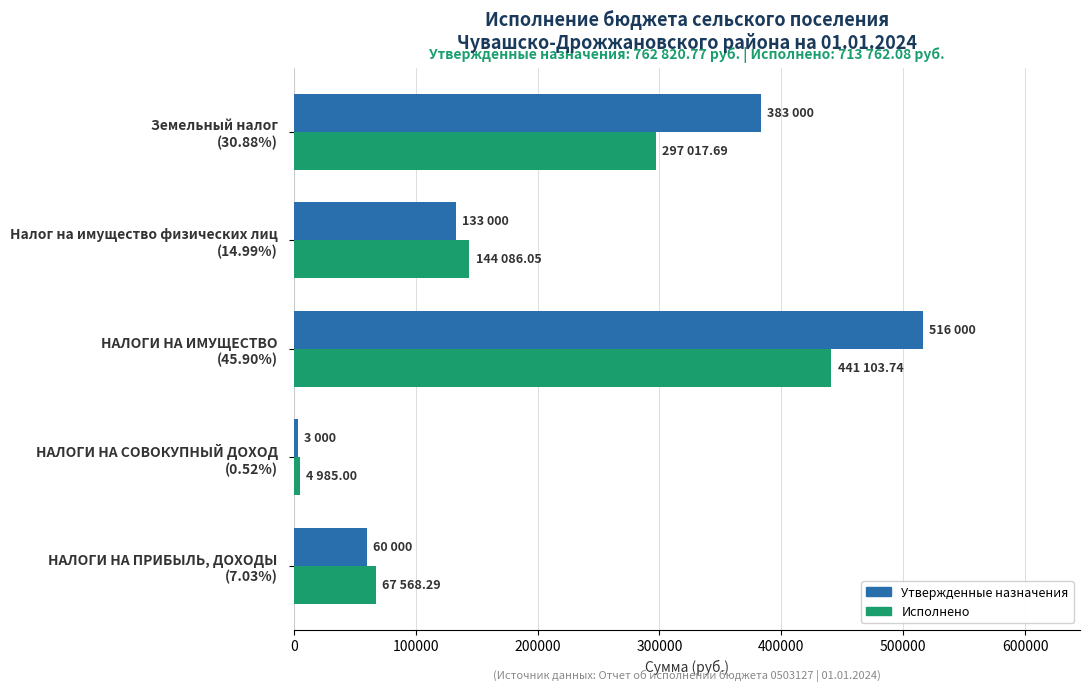

What is the difference between the maximum and minimum values in the Исполнено series?

436118.7